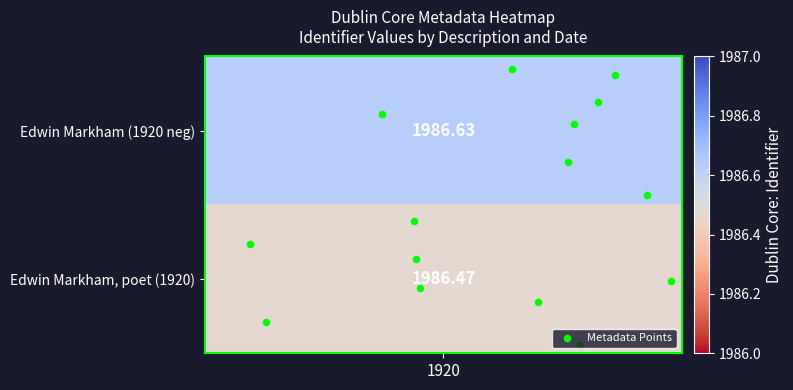

True or false: the data shows -0.1 at 10.

False